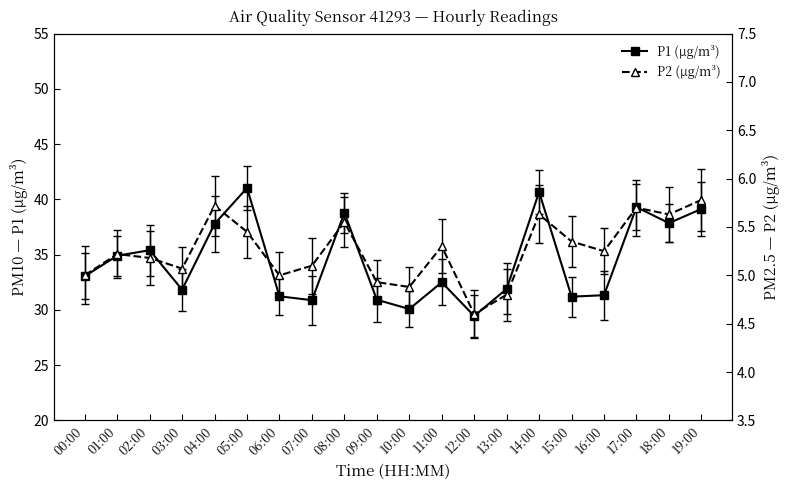

Does the chart display data point markers on the line(s)?

Yes